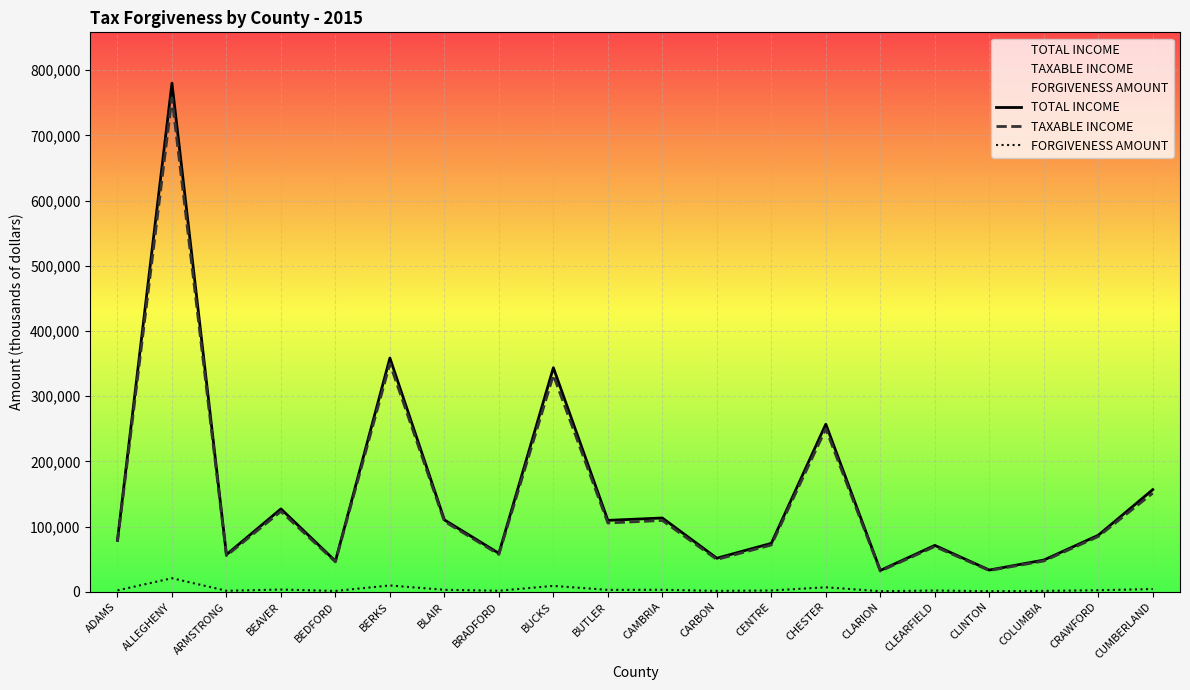

How many series are shown in this chart?

3